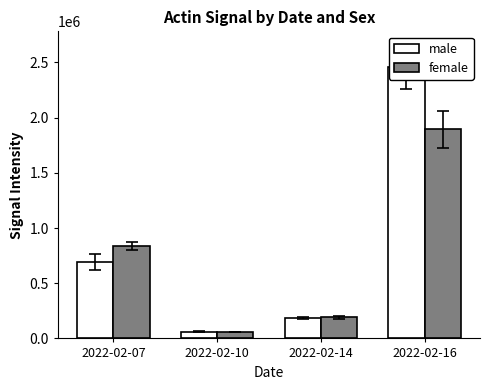

Between 2022-02-14 and 2022-02-16, which is larger?

2022-02-16